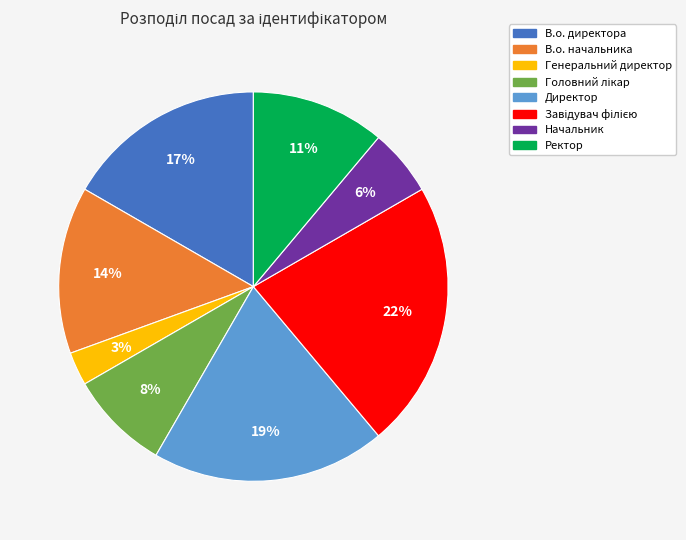

How many segments does this pie chart have?

8